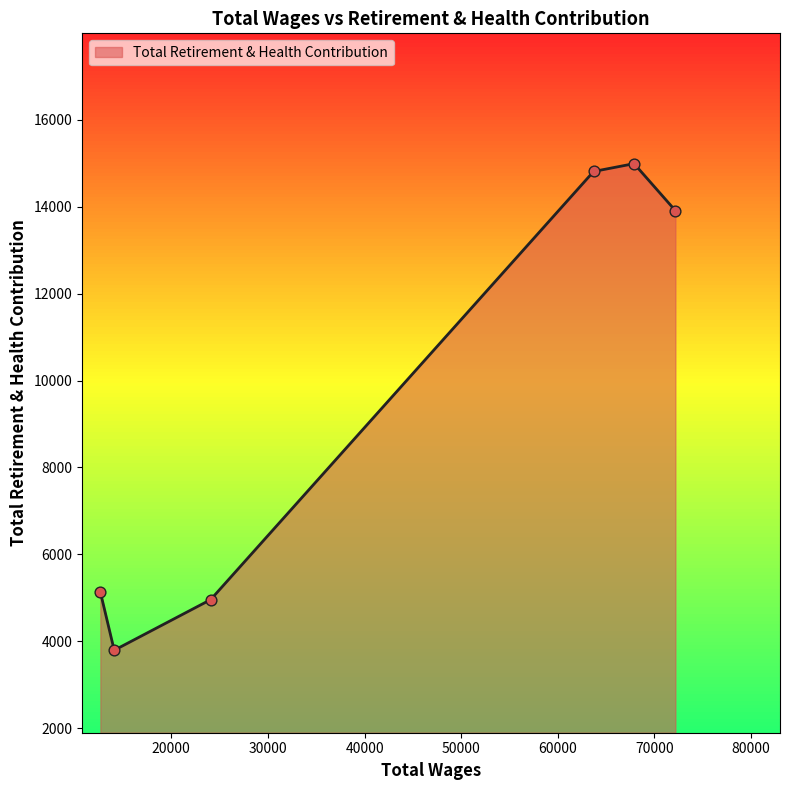

What is the smallest value displayed?

3795